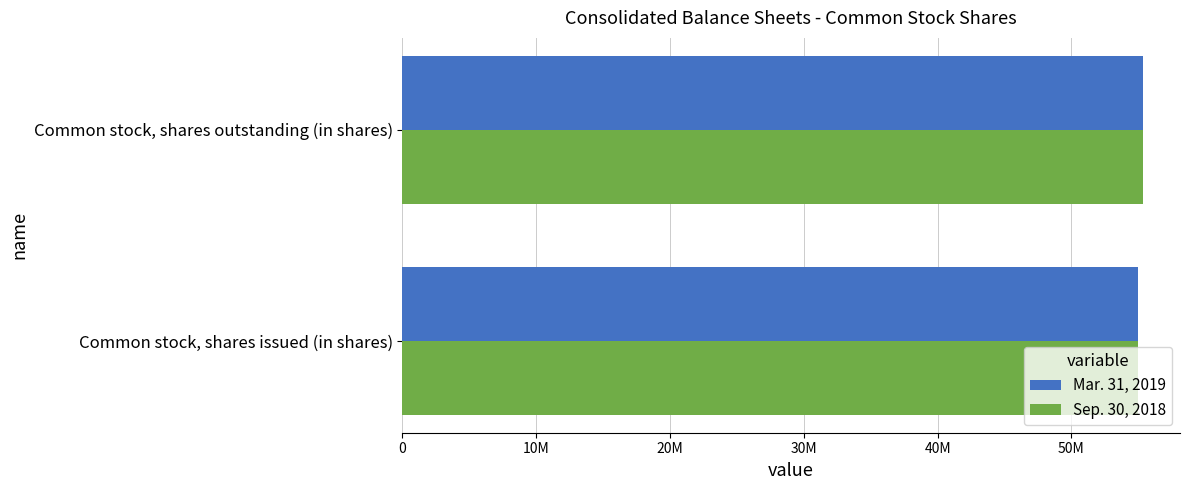

What is the average value of the Sep. 30, 2018 series?

55148000